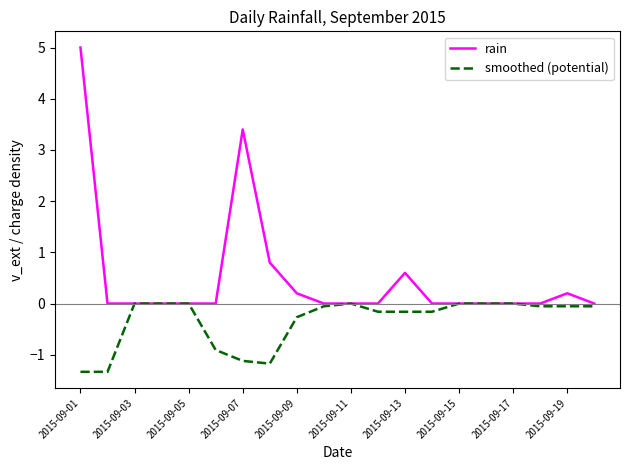

What is the sum of all rain values?

10.2